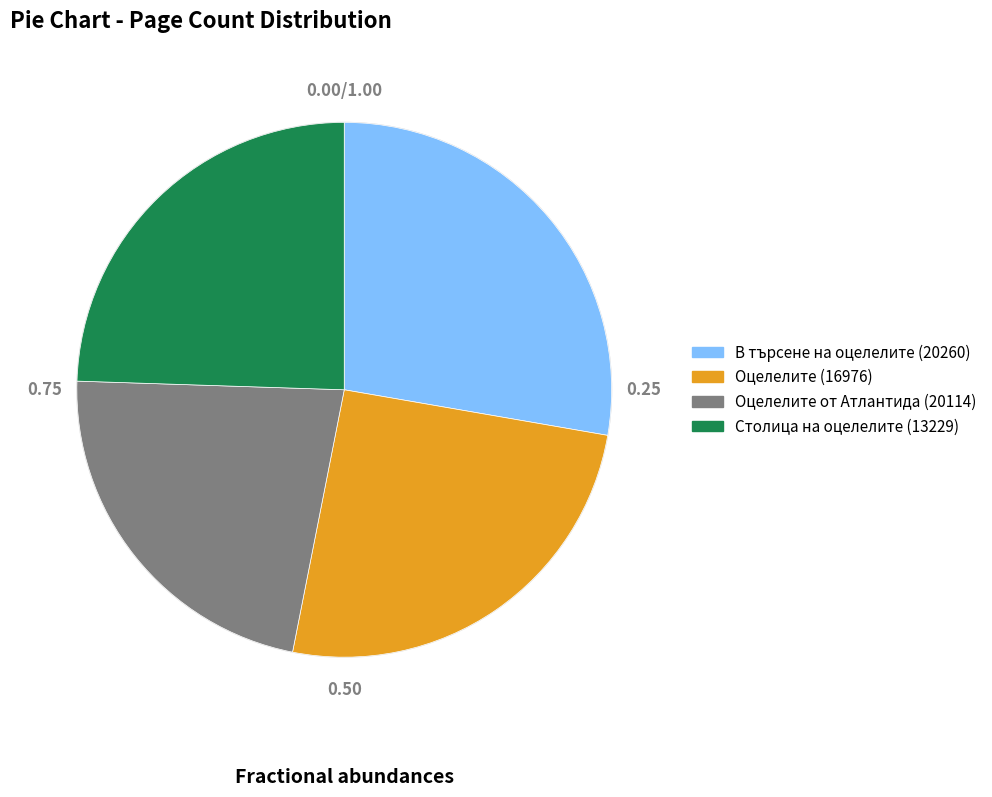

Which slice is the smallest?

Оцелелите от Атлантида (20114)